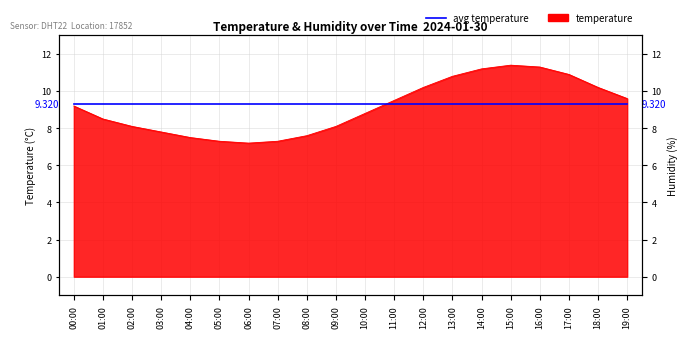

What is the difference between the second highest and minimum values?

4.1